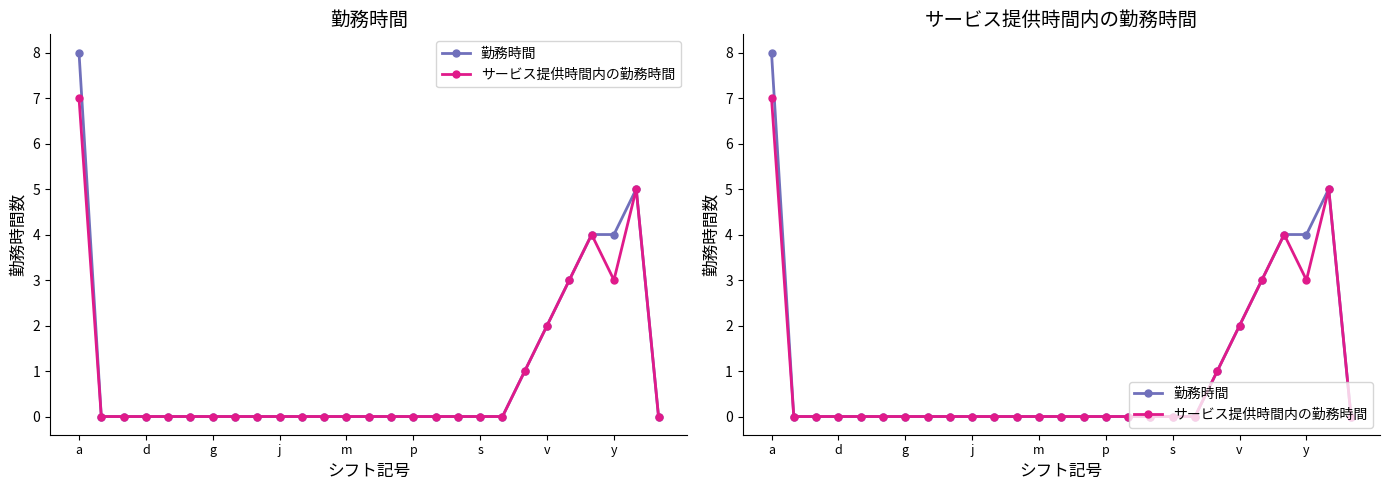

Which series has the largest range (max minus min)?

勤務時間